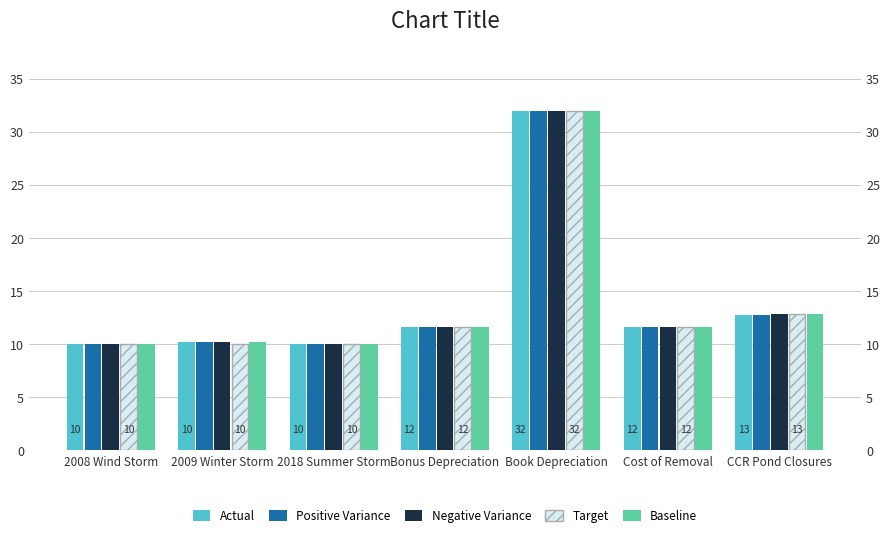

What are all the series names shown in the legend?

Actual, Positive Variance, Negative Variance, Target, Baseline